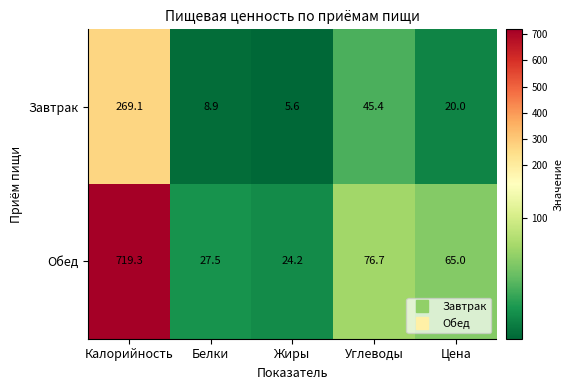

Is it true that Завтрак equals 369.7 at Калорийность?

False